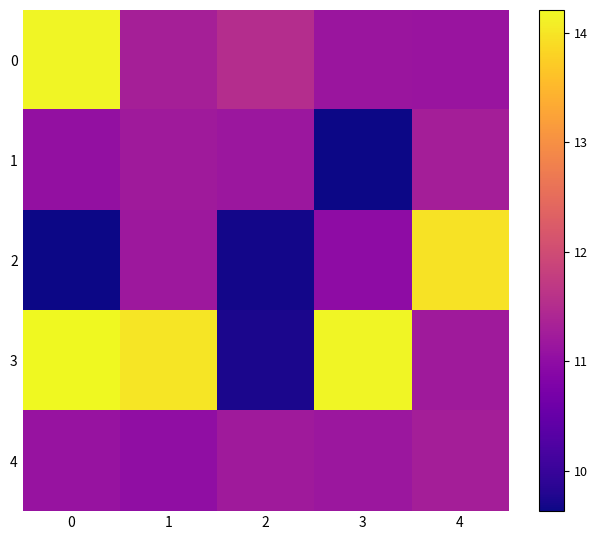

At 2, list the series in order from smallest to largest.

2, 3, 1, 4, 0